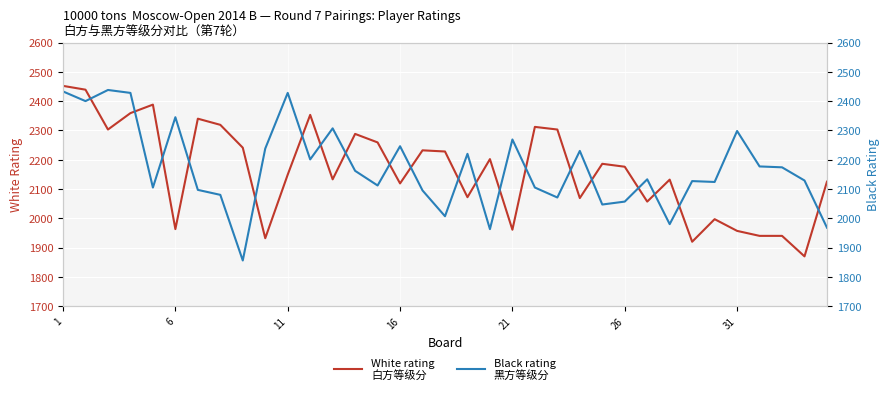

What is the difference between the second highest and second lowest values in the White rating
白方等级分 series?

519